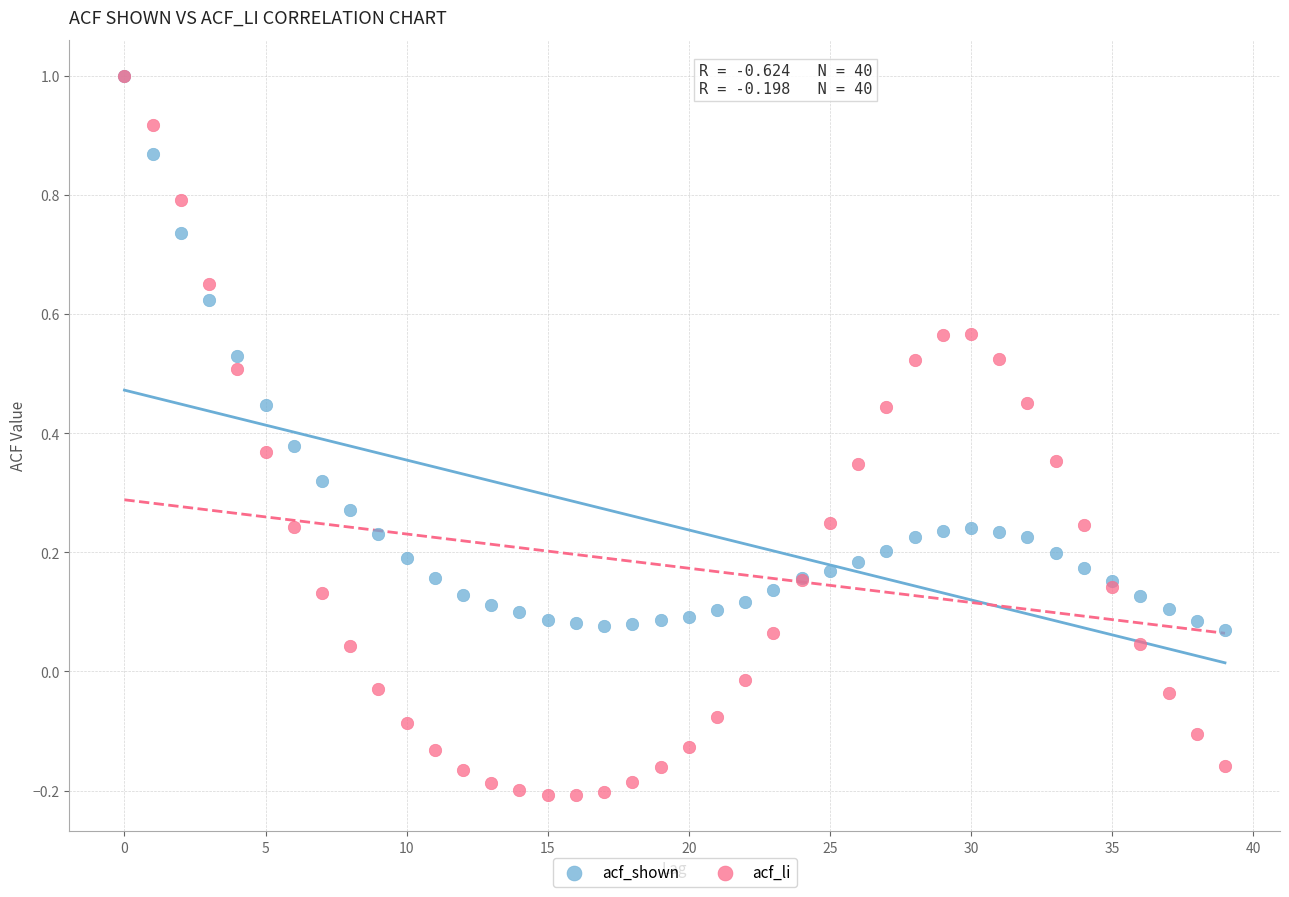

What are all the series names shown in the legend?

acf_shown, acf_li